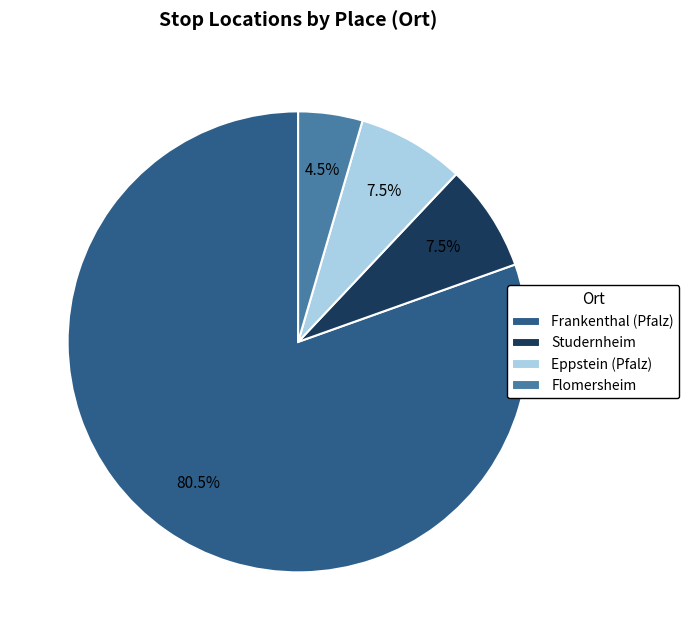

How many segments does this pie chart have?

4